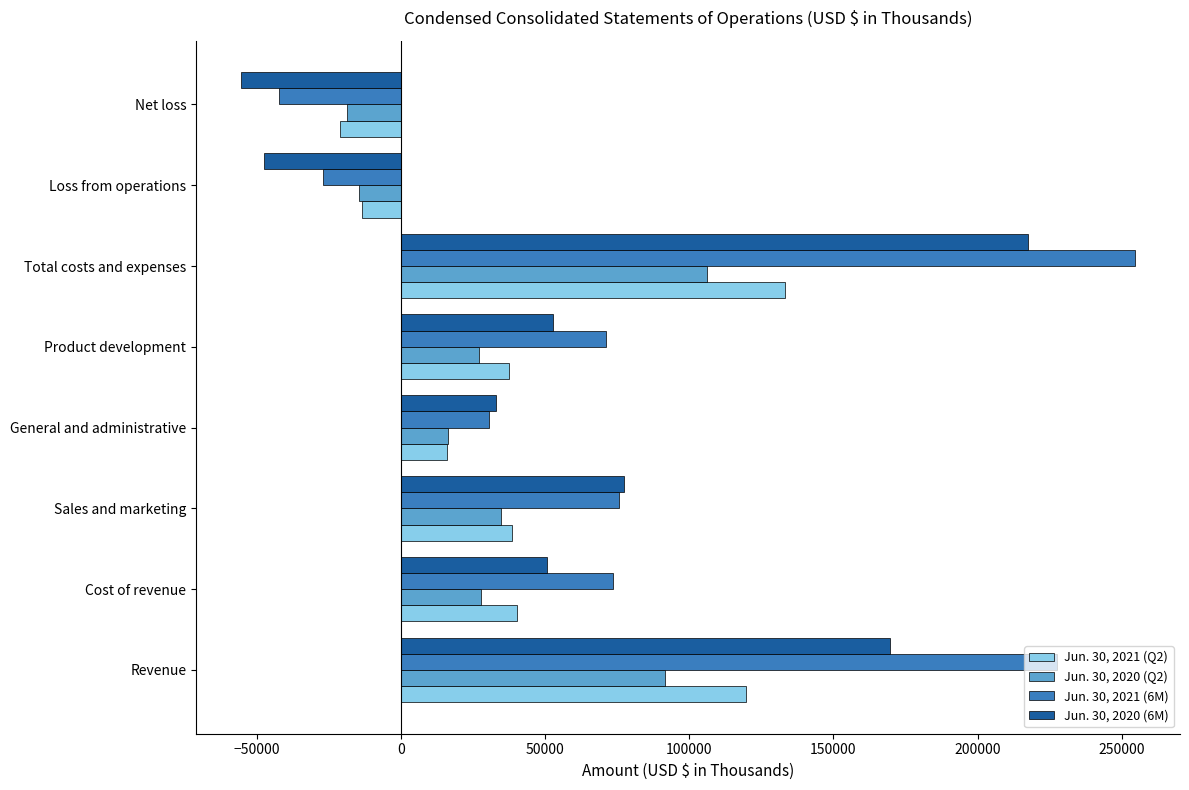

Rank the series at Total costs and expenses from highest to lowest value.

Jun. 30, 2021 (6M), Jun. 30, 2020 (6M), Jun. 30, 2021 (Q2), Jun. 30, 2020 (Q2)